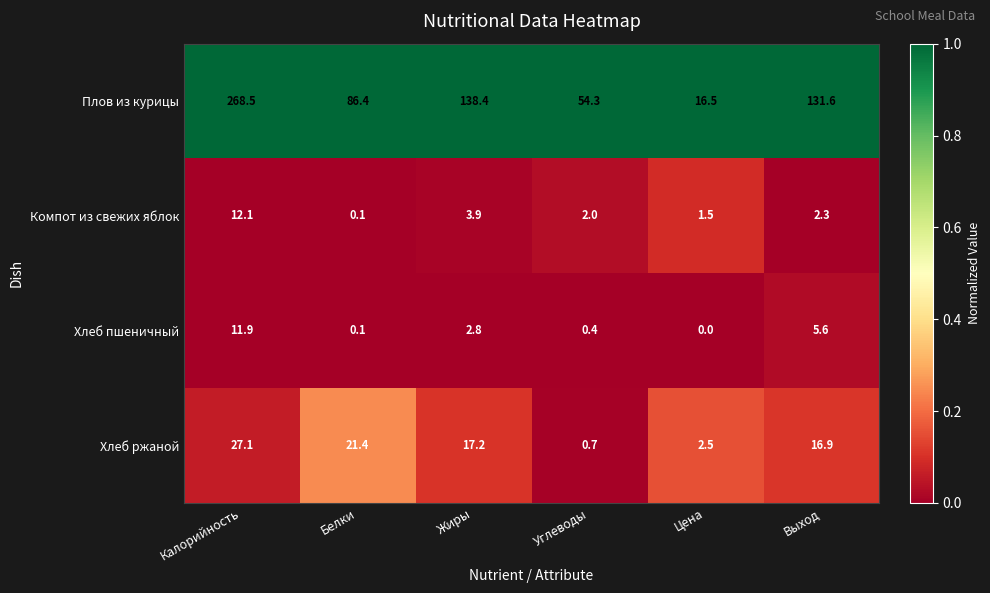

What value does the Хлеб пшеничный series have at Калорийность?

11.9